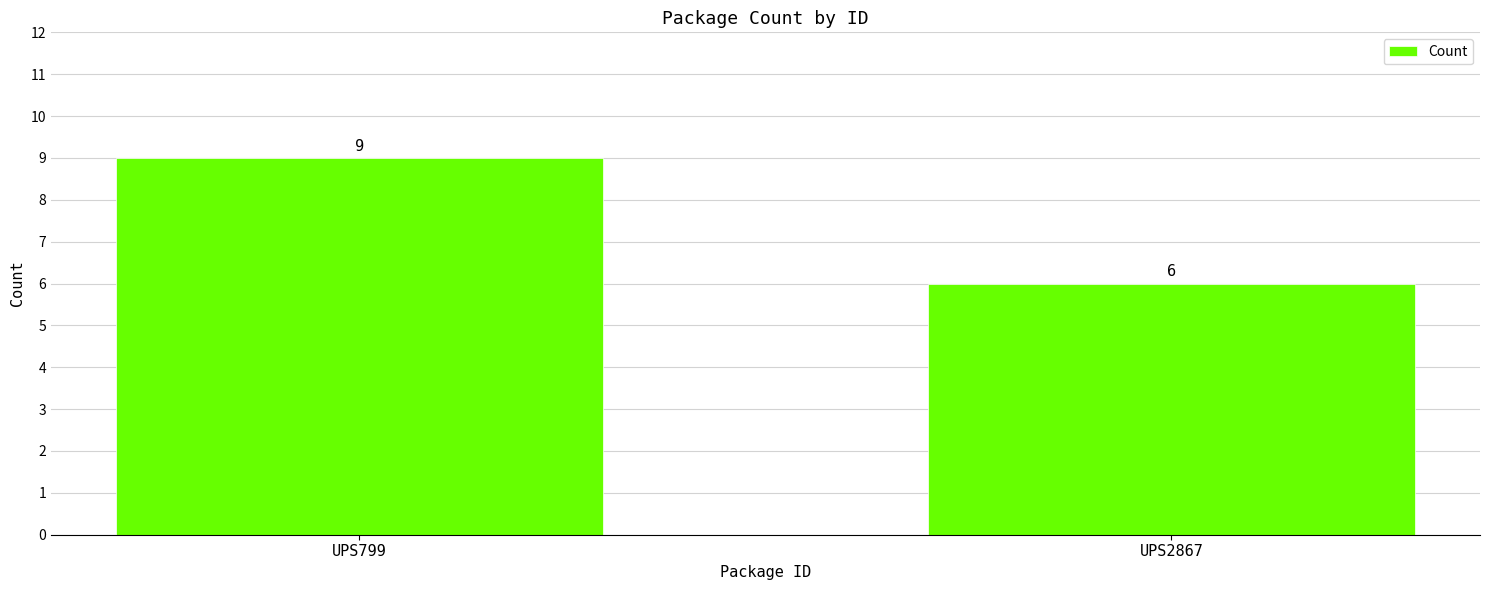

Reading left to right, list all the values displayed in this chart.

9	6